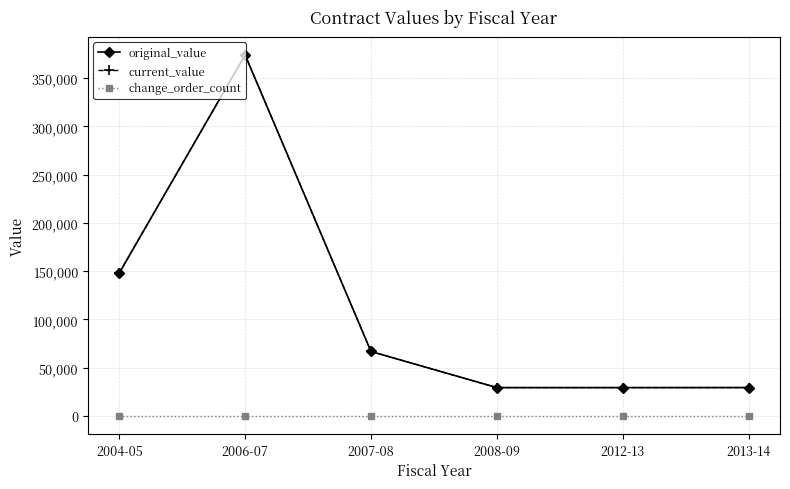

How many lines are shown in the chart?

3